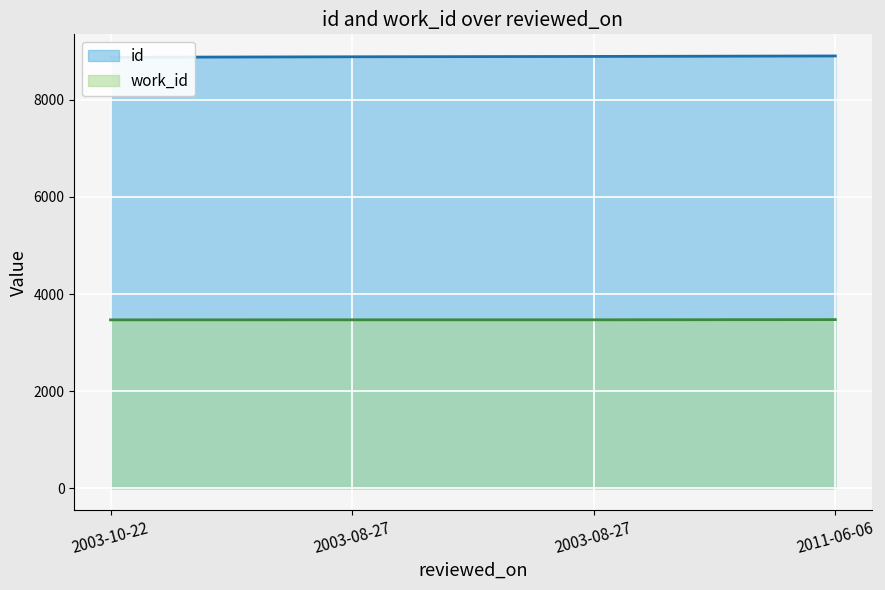

What is the sum of the work_id values at 2003-08-27 and 2011-06-06?

6942